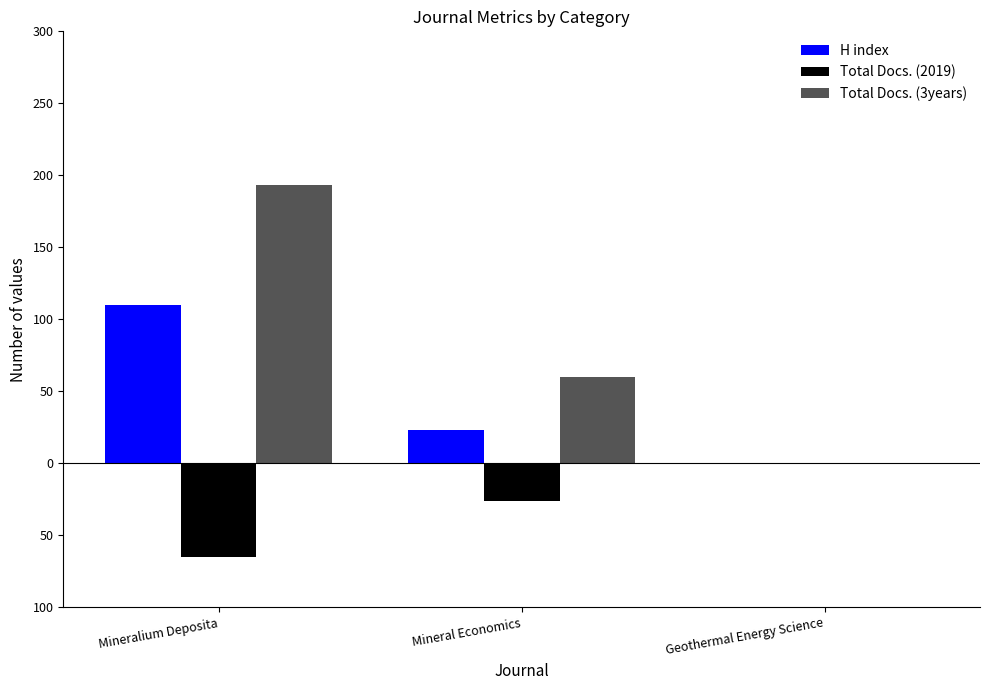

Does the chart contain stacked bars?

No